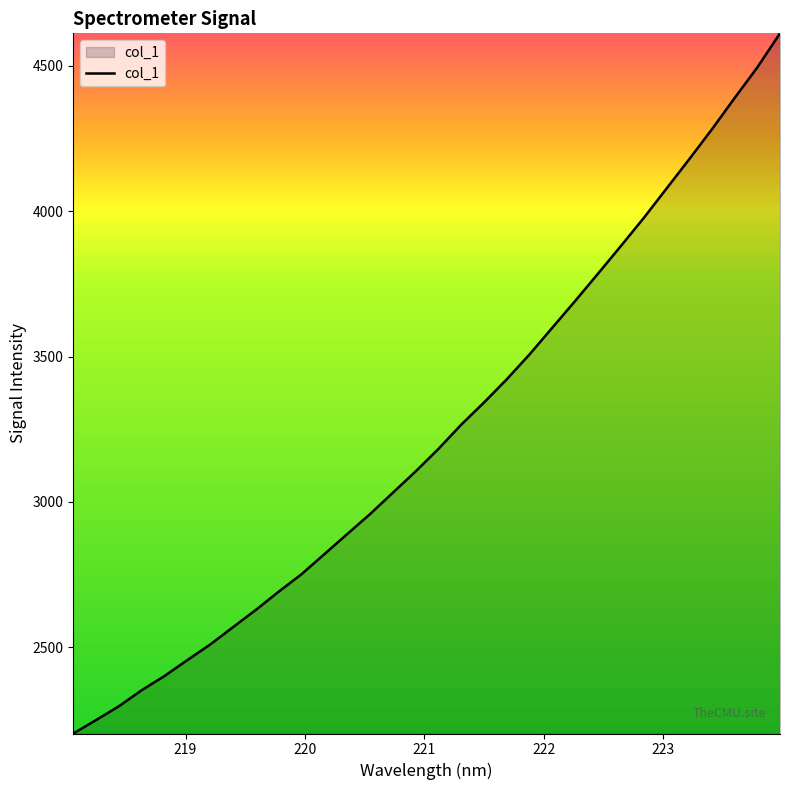

What is the smallest value displayed?

2203.4